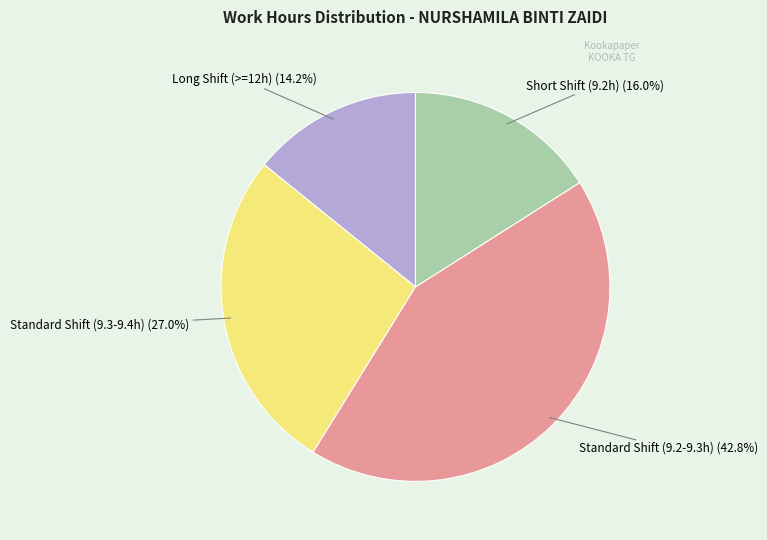

To the nearest percent, what is the average slice percentage?

25%